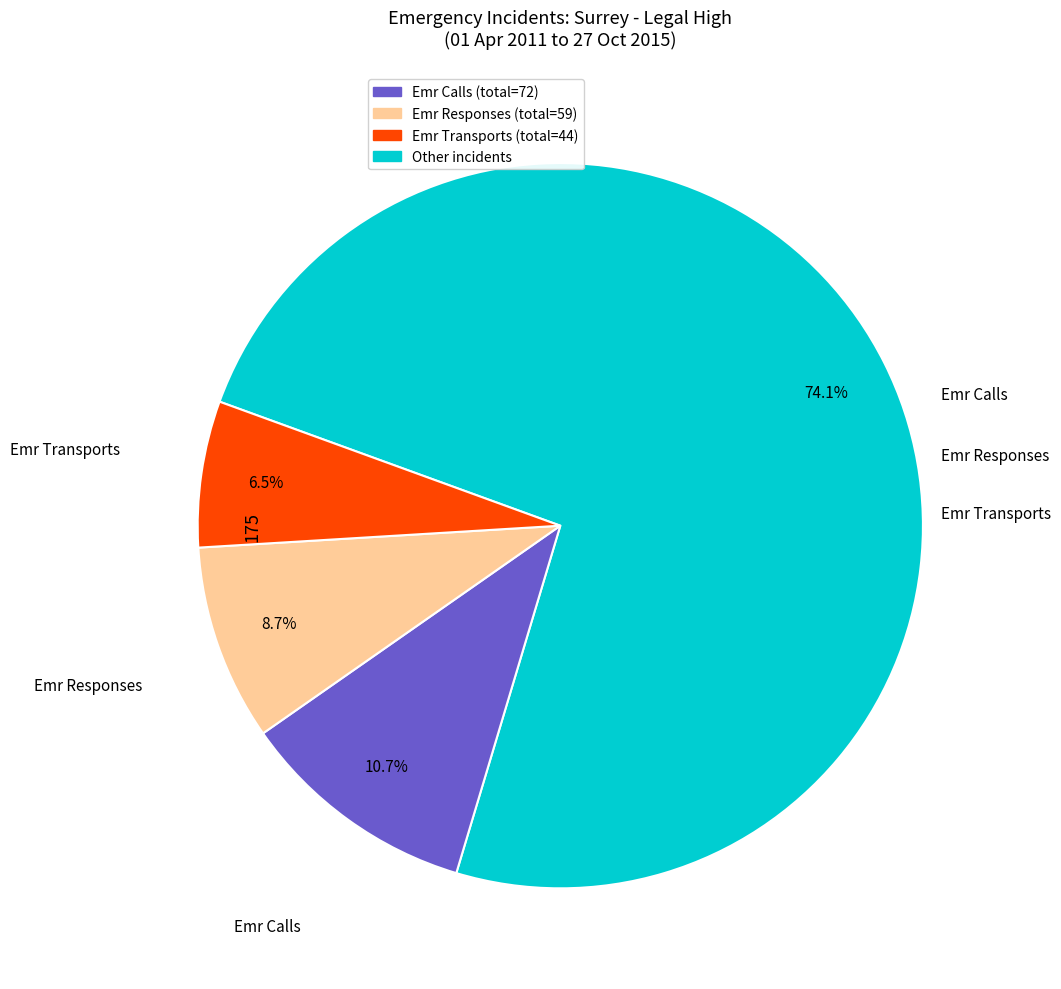

Is there a majority slice in this chart?

Yes